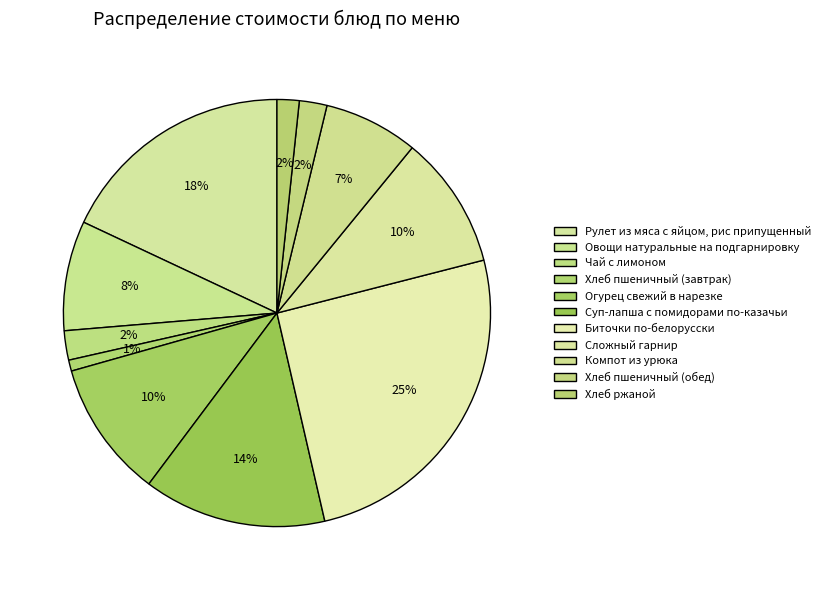

How many slices are in this pie chart?

11